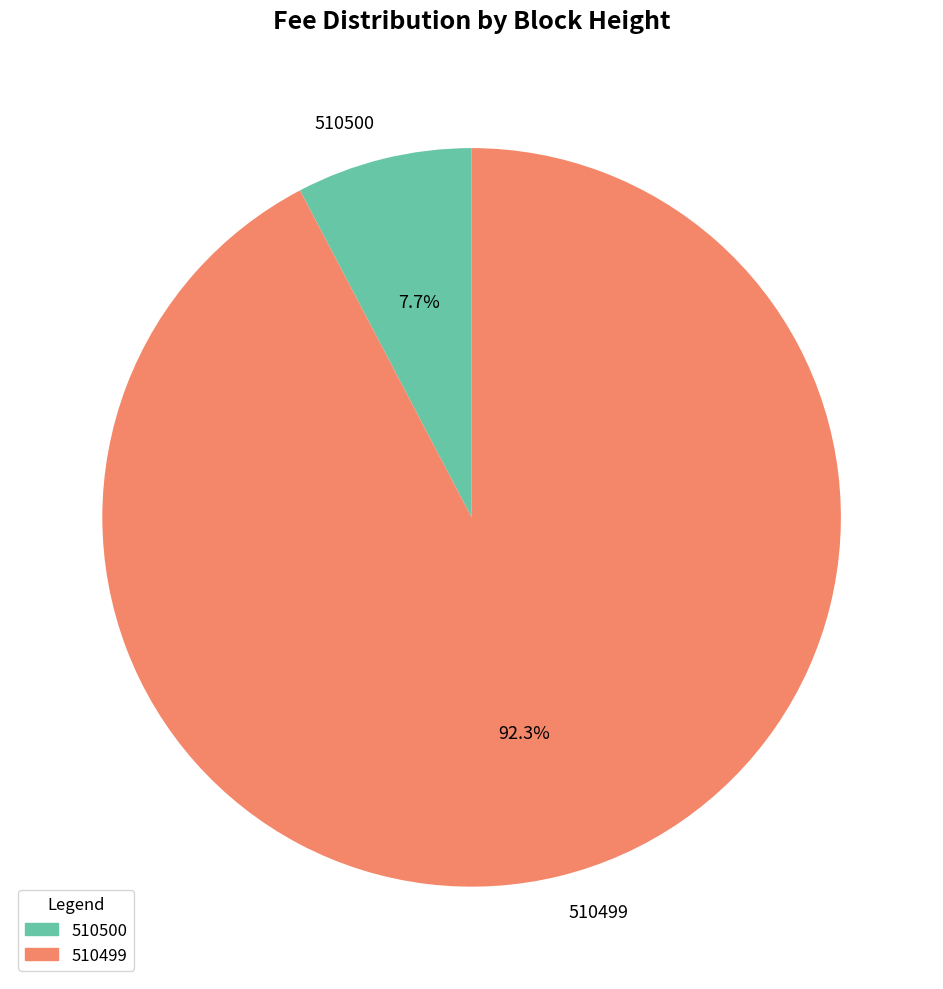

The 510499 slice represents 99% of the pie. True or false?

False